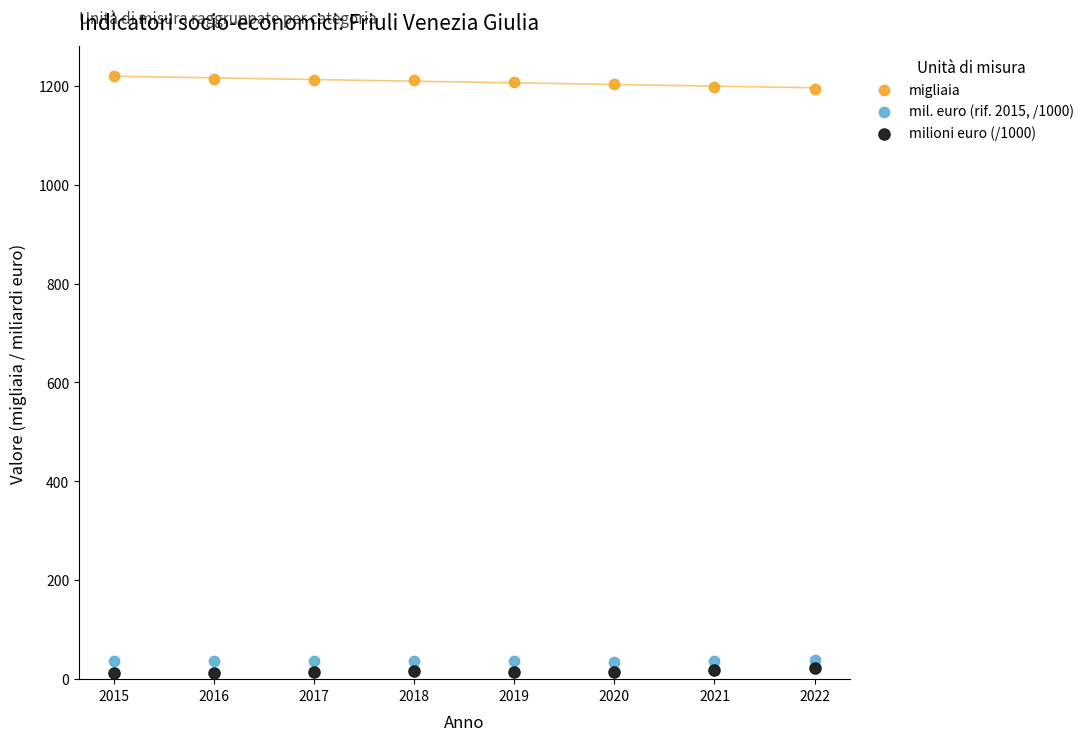

Which series reaches the maximum Y coordinate?

migliaia